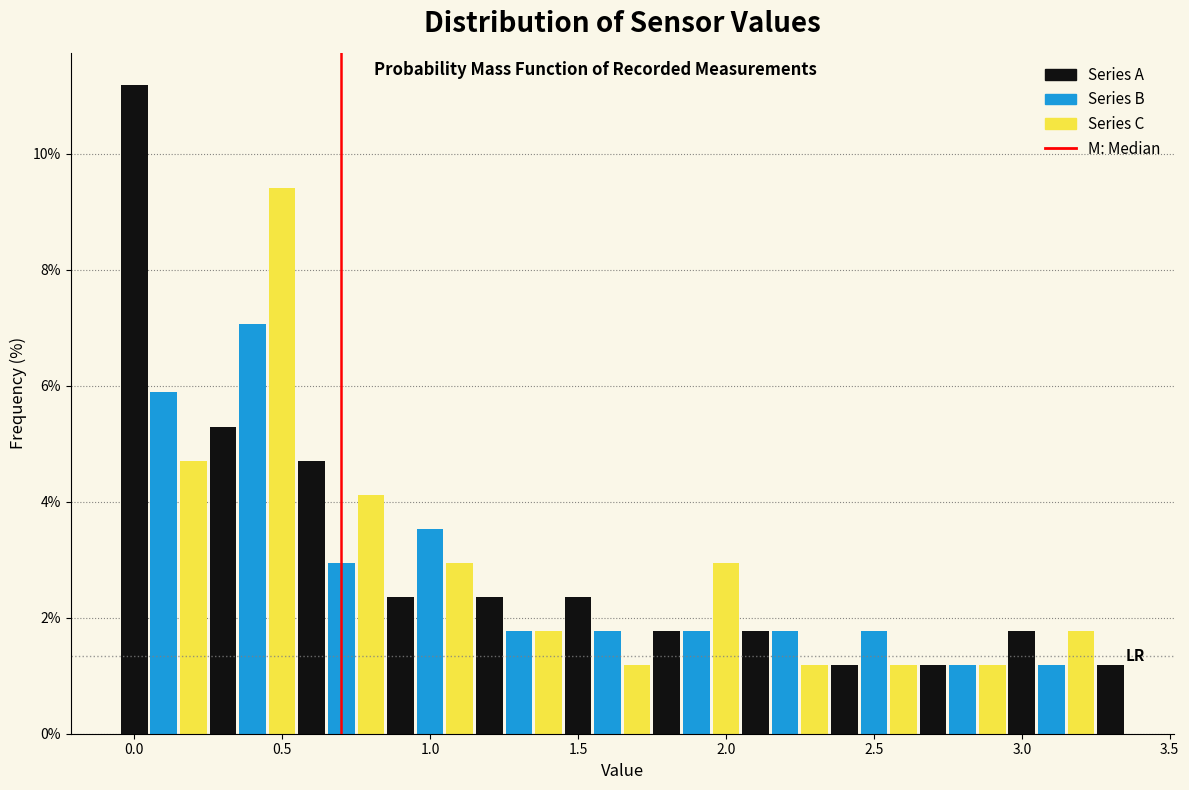

Around what value on the x-axis is the tallest bar? Give the approximate position of its centre, as read against the axis.

0.00